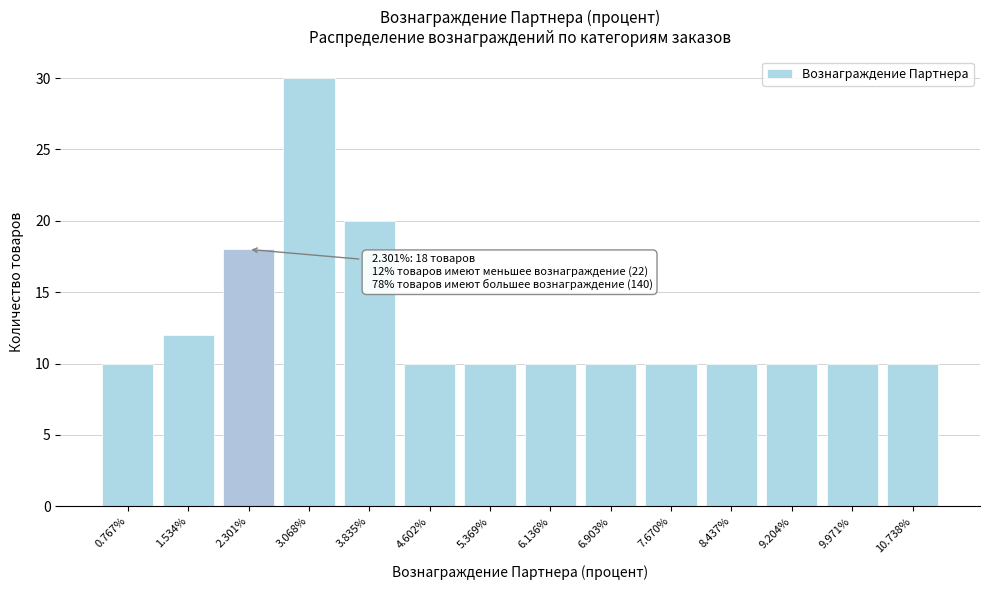

Over which range of the x-axis is the bar tallest?

2.7 to 3.5